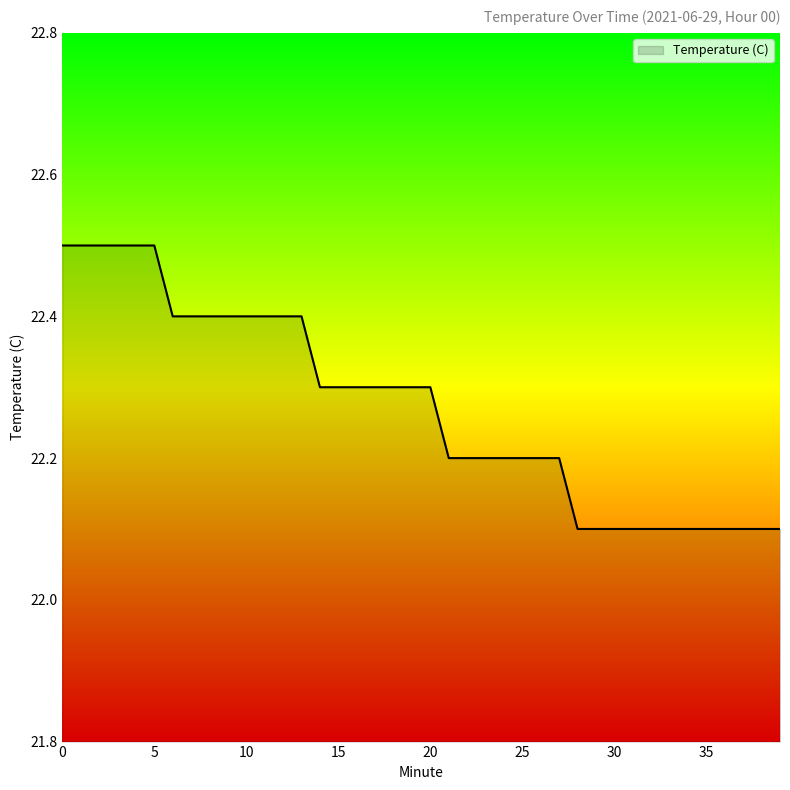

Count the number of categories in the chart.

40